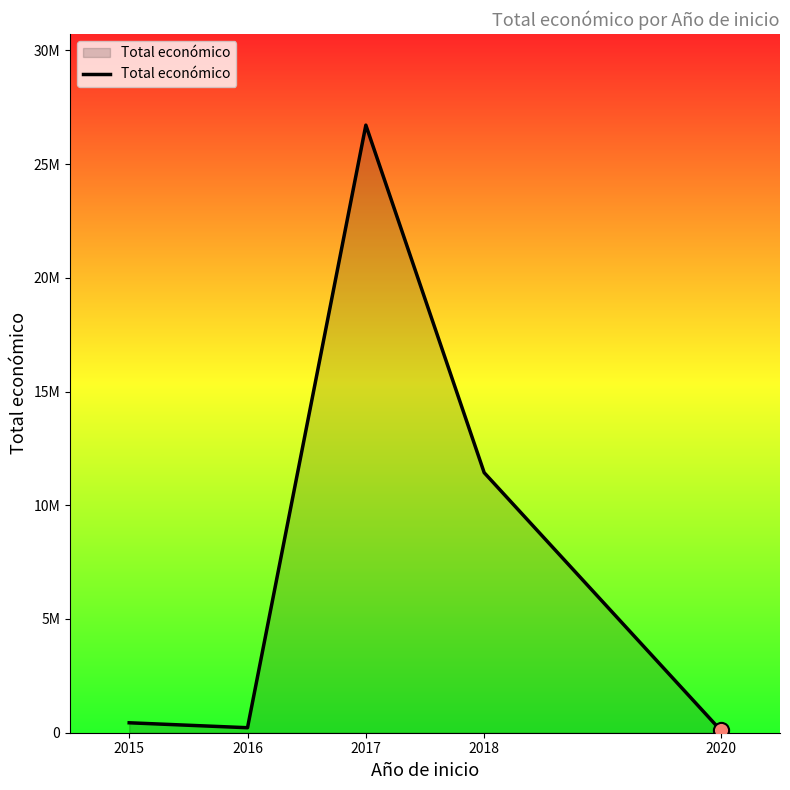

Is this an area chart (filled region under the line)?

Yes